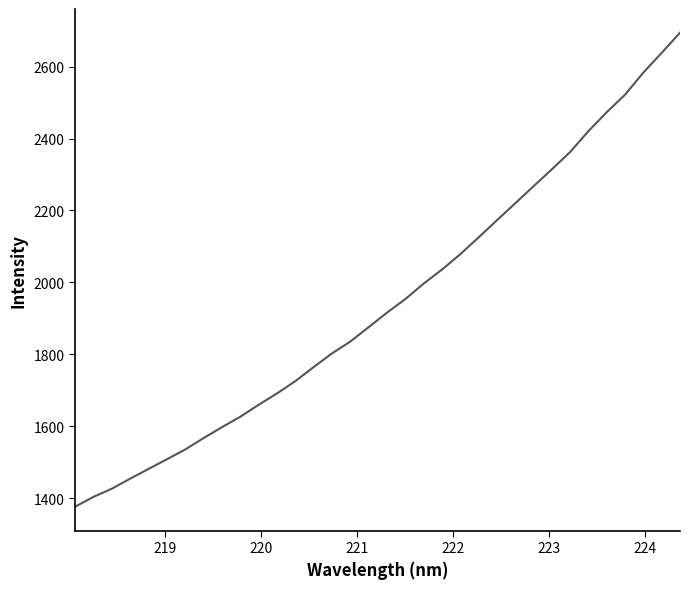

What is the greatest value displayed?

2694.4